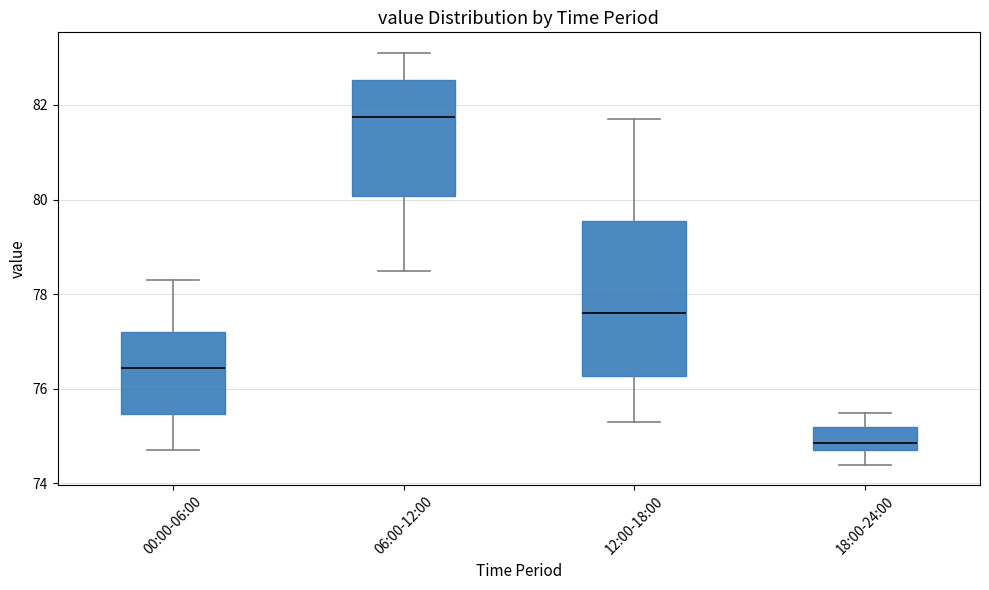

Reading left to right, read every box against the y-axis: the position of its median line, the range the box covers, and the ends of its whiskers. The values are not printed on the chart, so give them approximately, as read against the axis.

00:00-06:00: median 76.4, box 75.4 to 77.2, whiskers 74.8 to 78.4
06:00-12:00: median 81.8, box 80.0 to 82.6, whiskers 78.6 to 83.2
12:00-18:00: median 77.6, box 76.2 to 79.6, whiskers 75.4 to 81.8
18:00-24:00: median 74.8 (just above the box's lower edge), box 74.8 to 75.2, whiskers 74.4 to 75.6